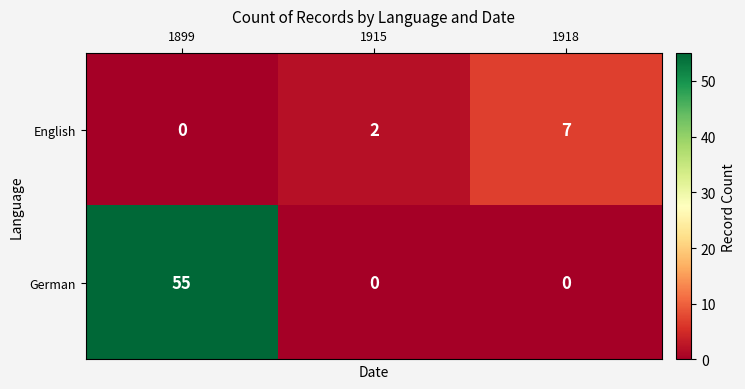

True or false: English has a value of 12 at 1918.

False